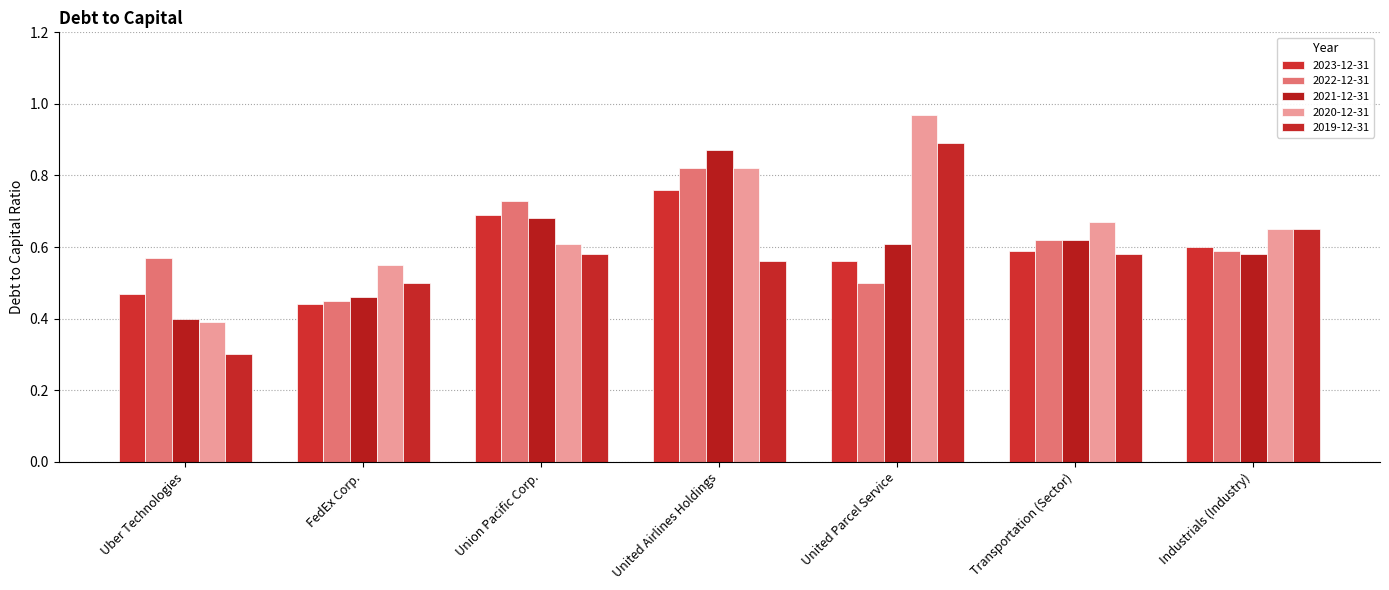

What is the label of the 6th bar from the left?

Transportation (Sector)